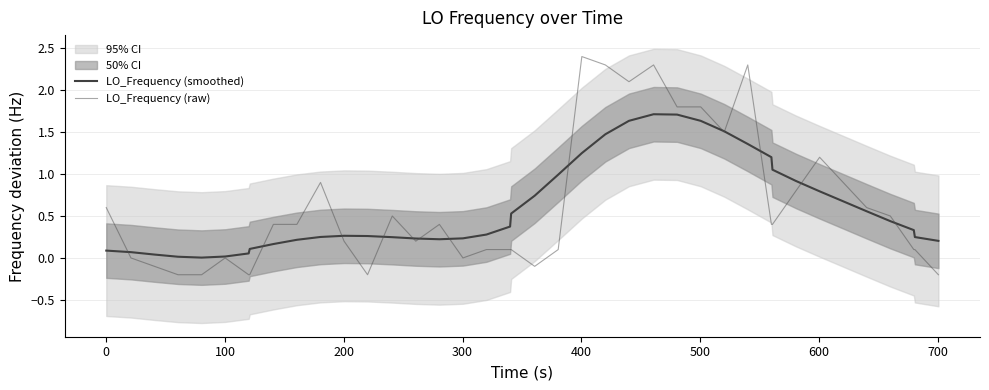

True or false: LO_Frequency (raw) and LO_Frequency (smoothed) cross at least once.

True